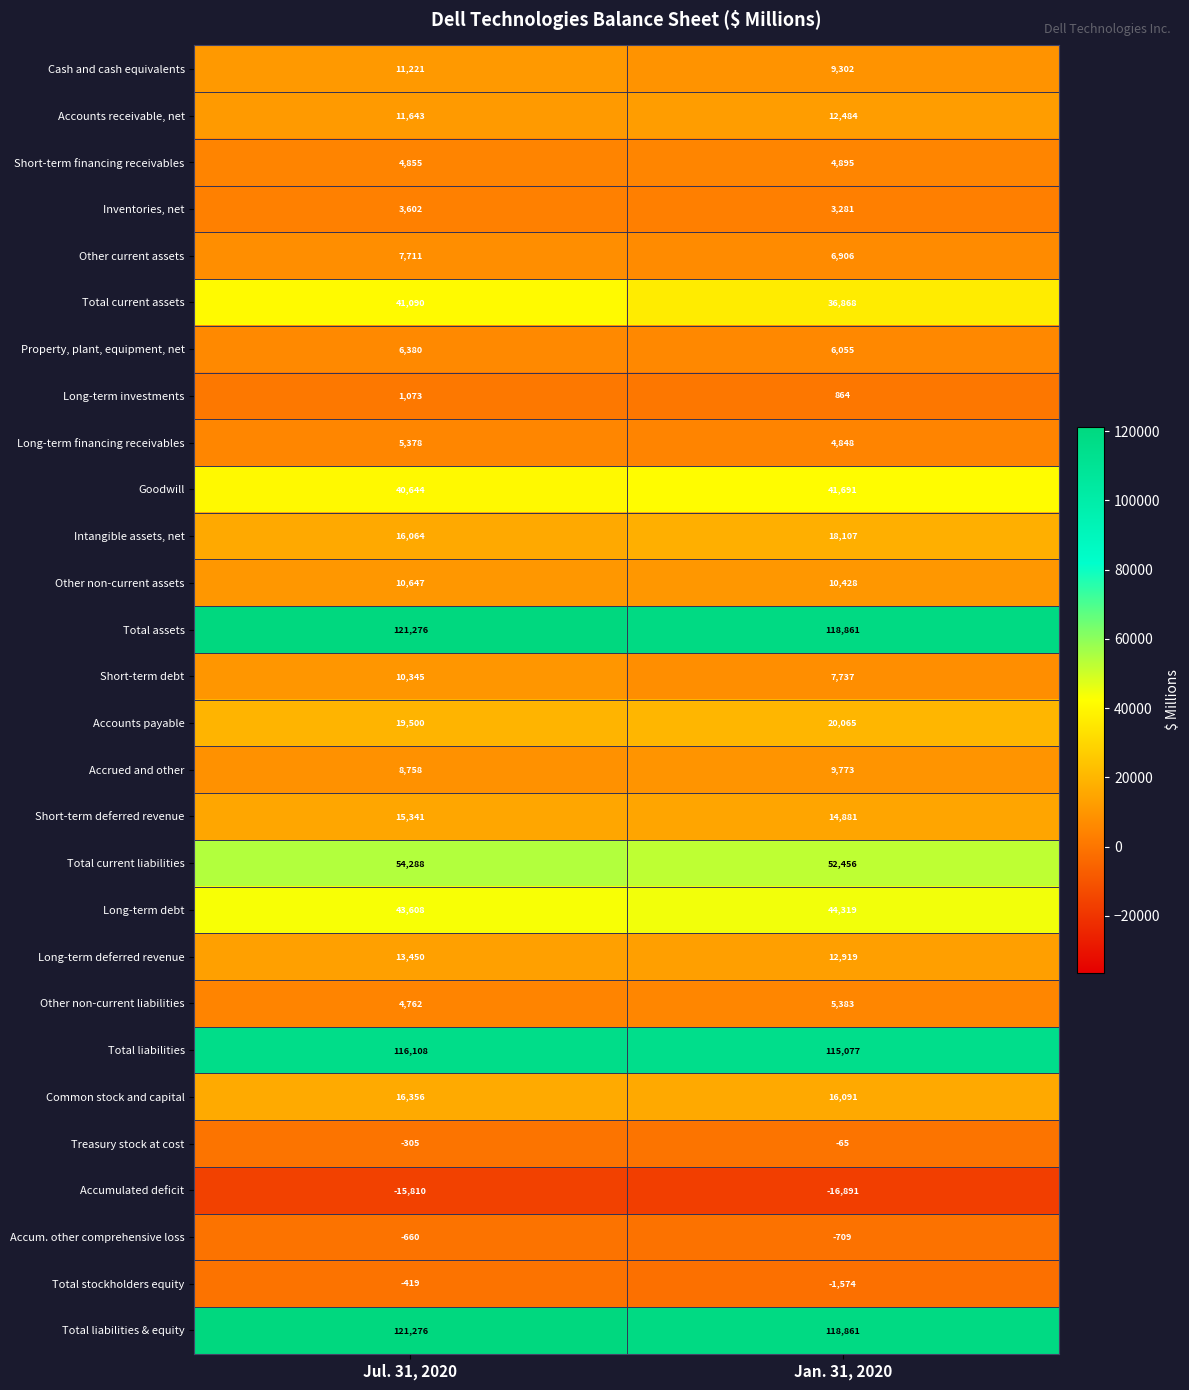

Which category has the lowest value across all series?

Jan. 31, 2020